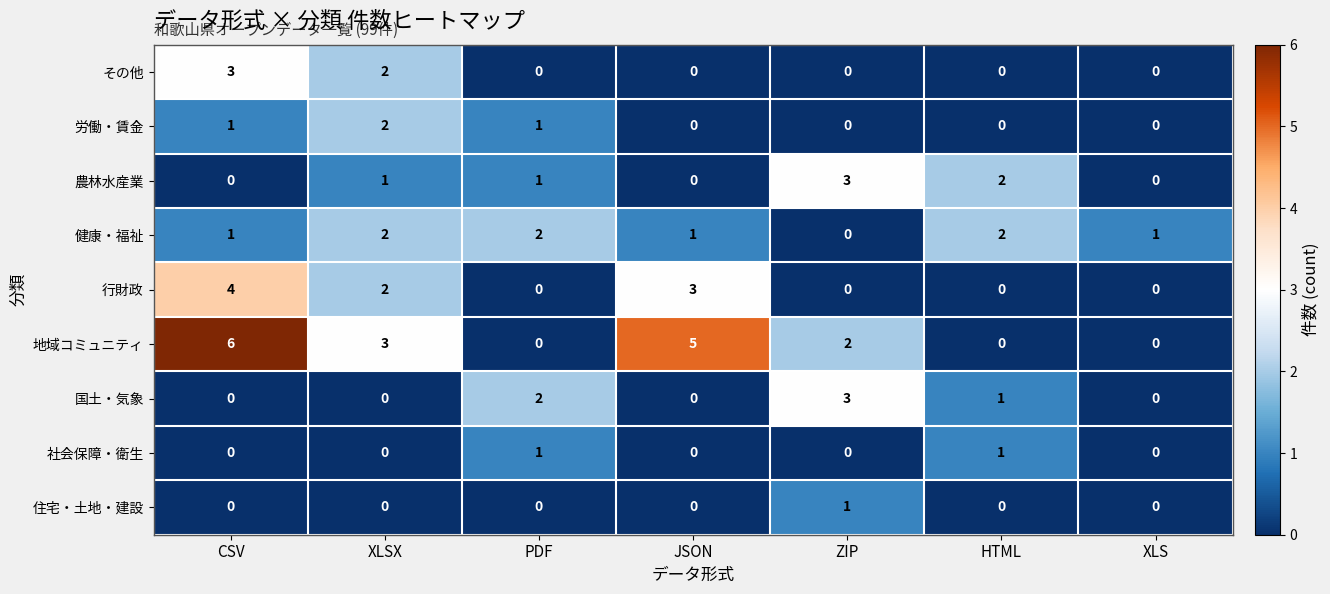

What is the sum of all 行財政 values?

9